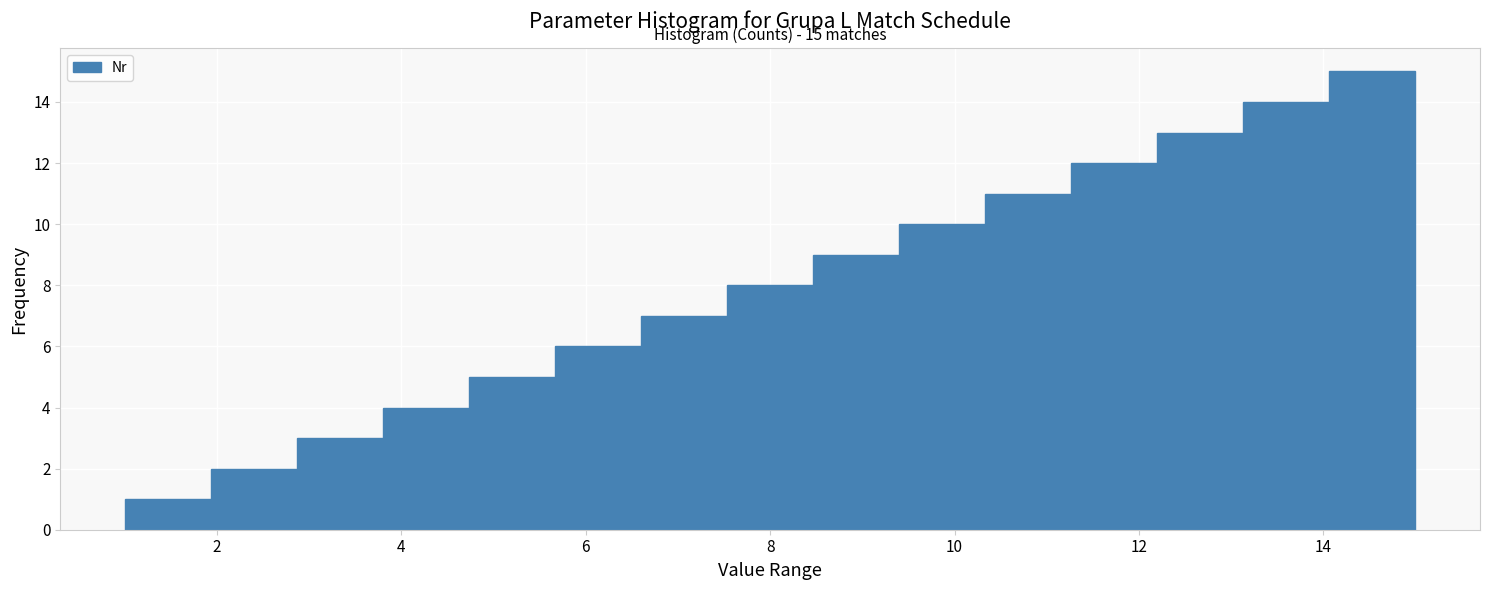

Which range on the x-axis has the tallest bar?

14.0 to 15.0